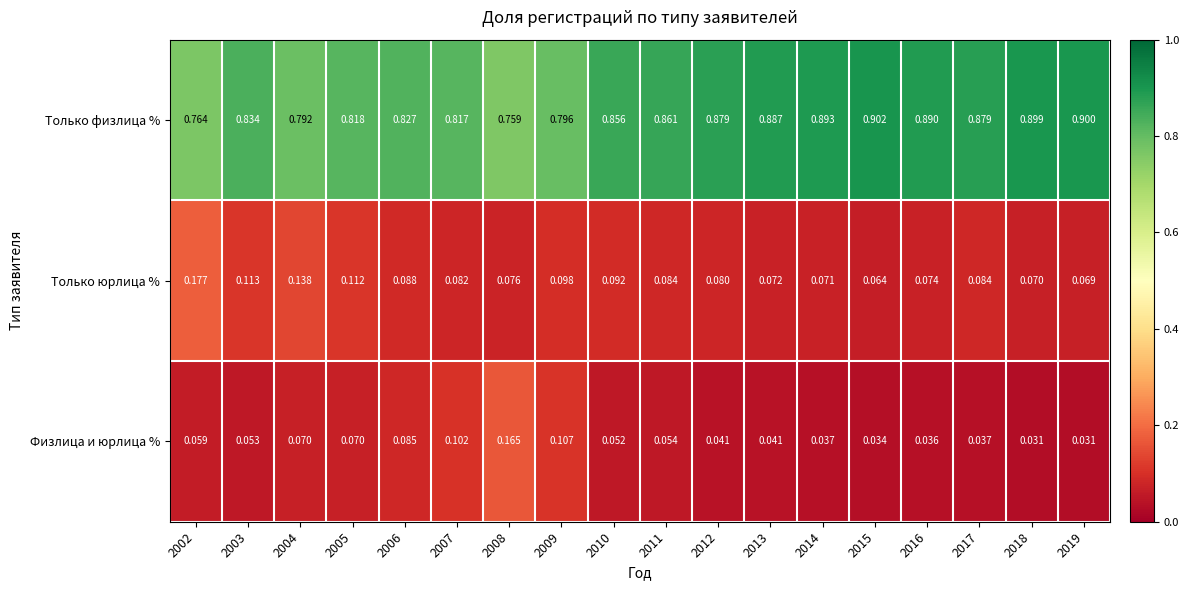

At 2009, list the series in order from largest to smallest.

Только физлица %, Физлица и юрлица %, Только юрлица %